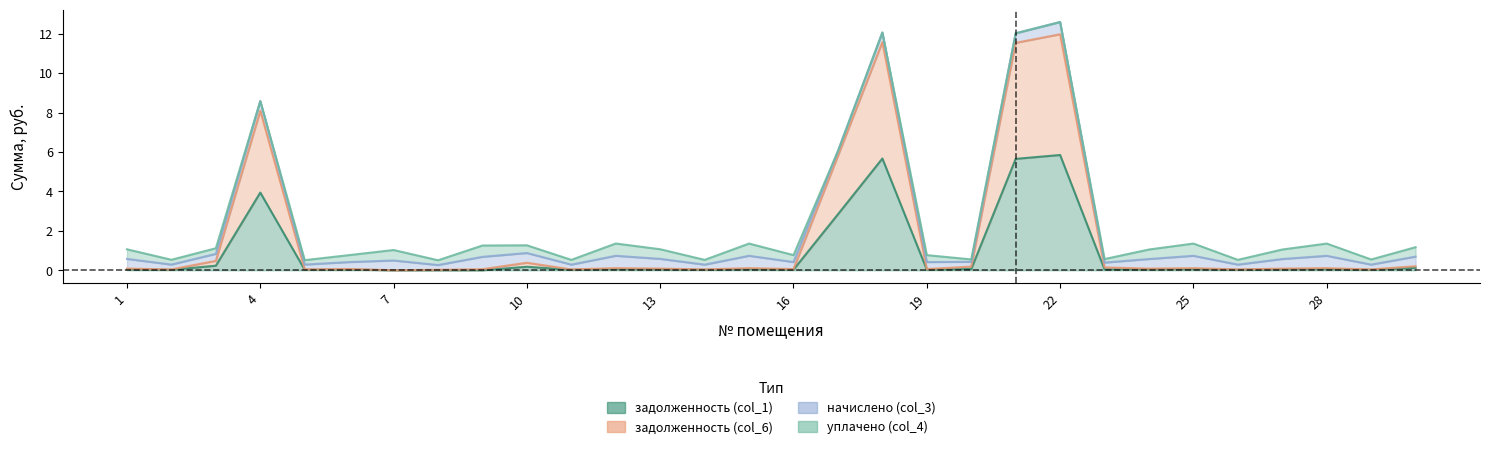

Where is задолженность (col_1) nearest to the value 2?

17